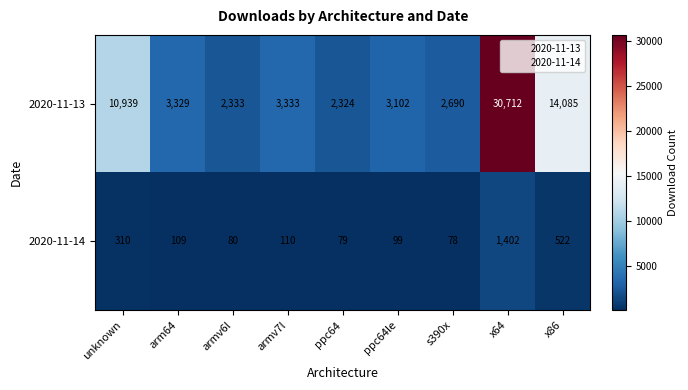

Where is 2020-11-13 nearest to the value 16518?

x86